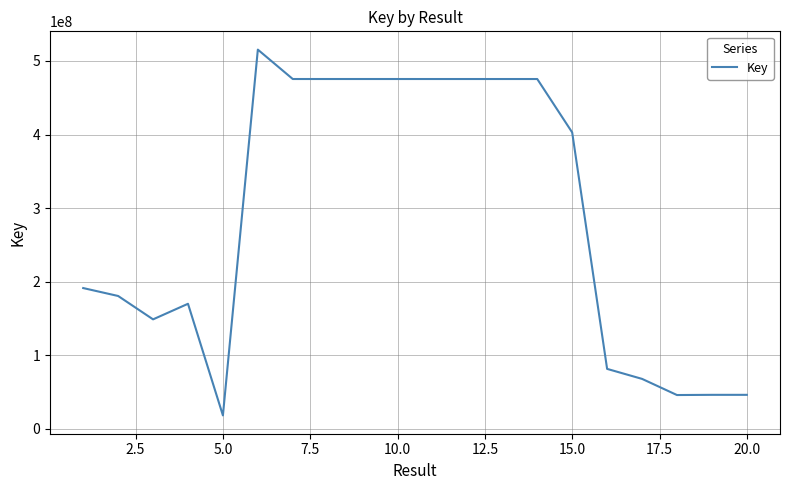

What is the minimum value shown in the chart?

18151311